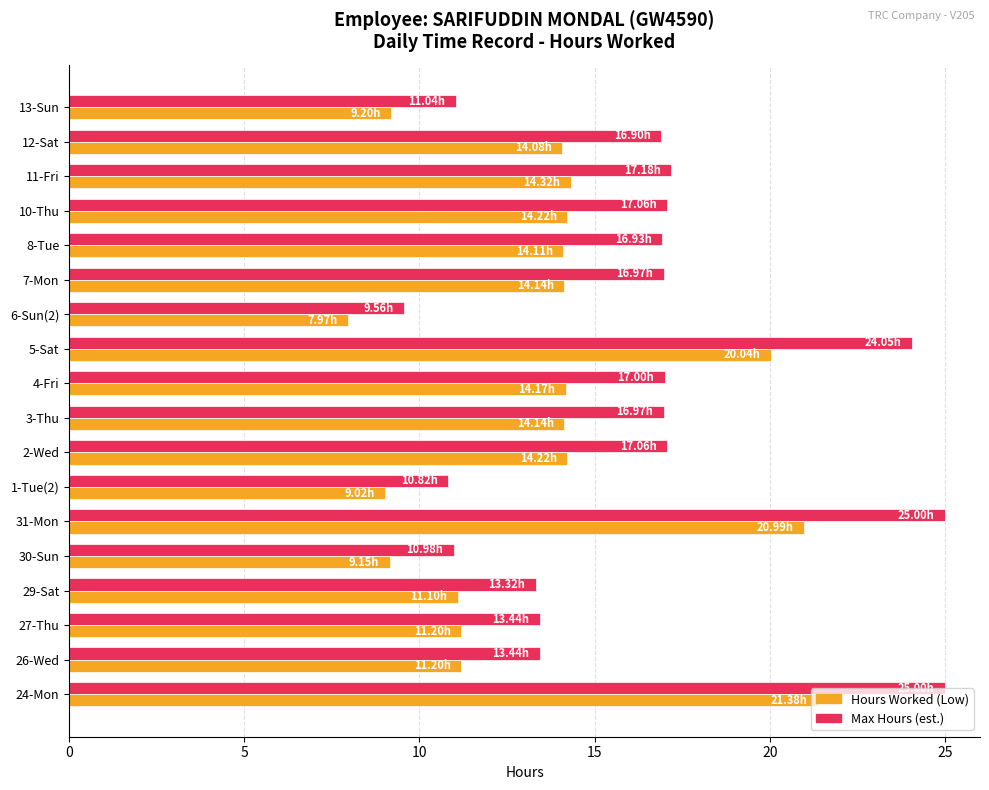

Between 26-Wed and 13-Sun, which series saw the biggest shift?

Max Hours (est.)